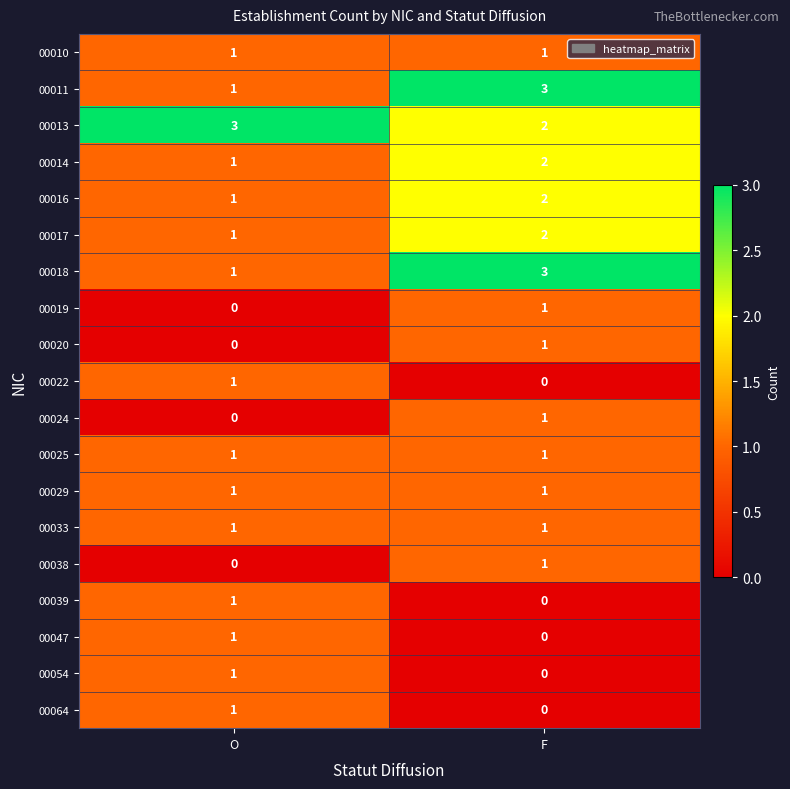

How many distinct data groups are displayed?

19